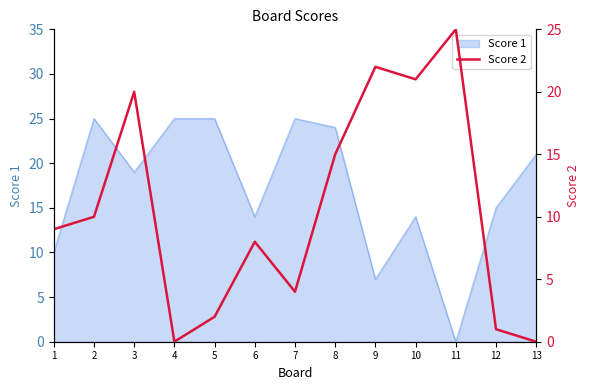

Reading right to left, list all the values displayed in this chart.

13=0	12=1	11=25	10=21	9=22	8=15	7=4	6=8	5=2	4=0	3=20	2=10	1=9